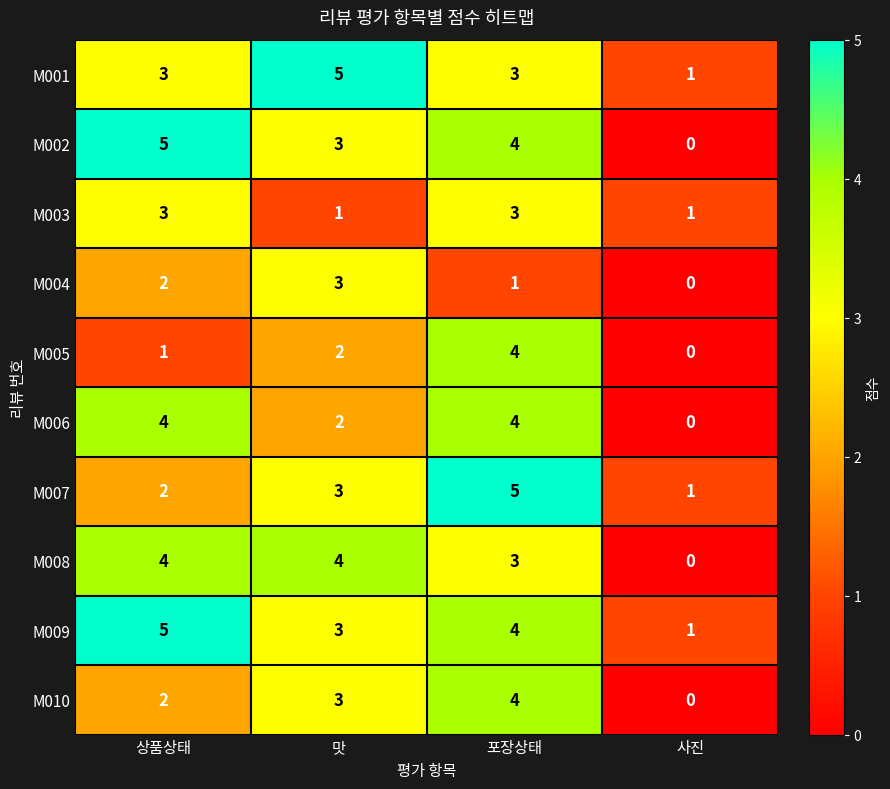

At how many categories does at least one series exceed 0?

4